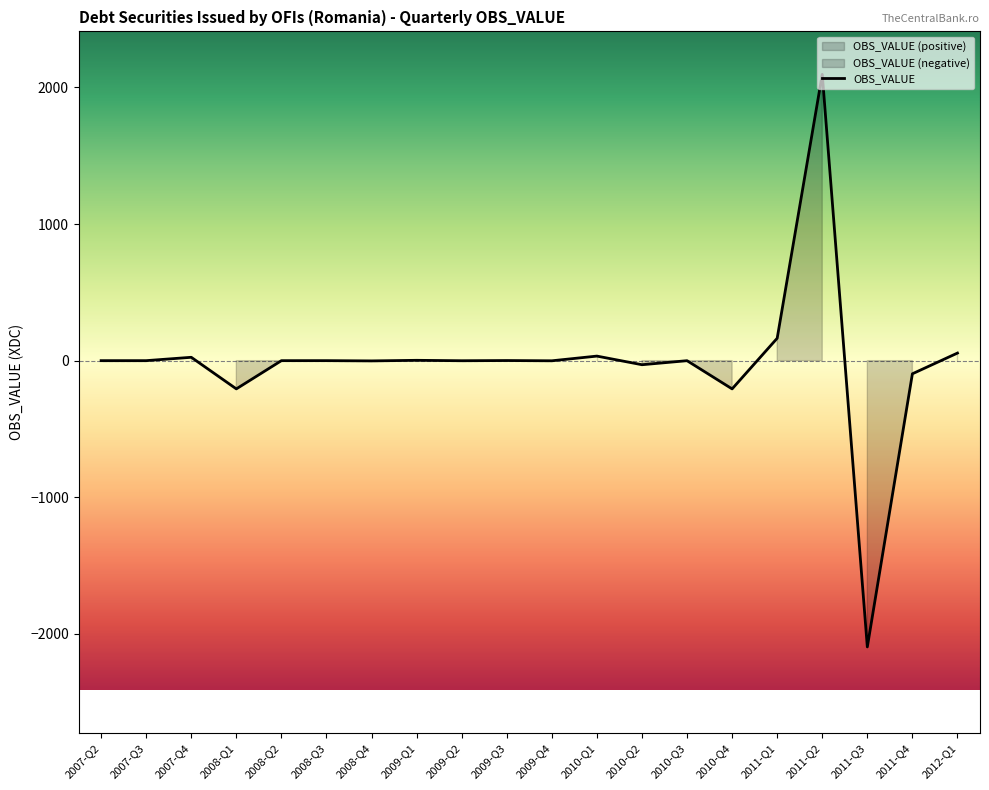

What is the sum of the values at 2010-Q2 and 2008-Q3?

-29.8